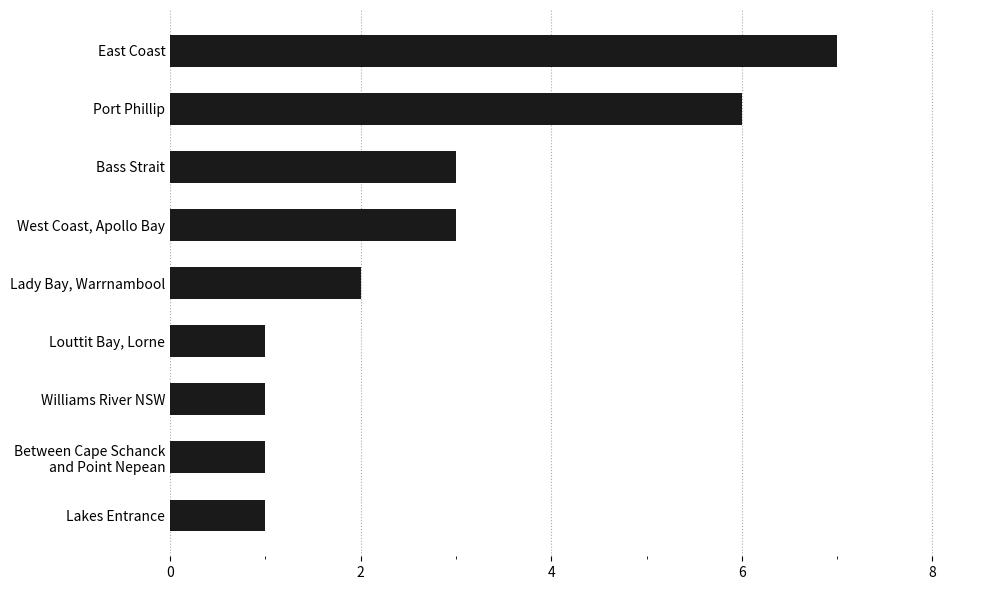

What is the smallest value displayed?

1